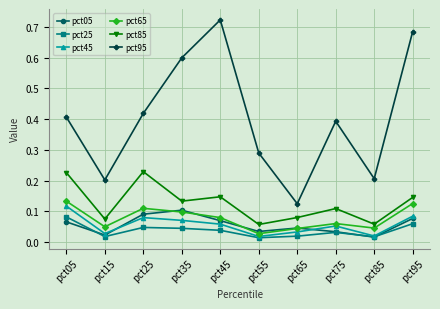

At which category does pct65 reach its first local valley?

pct15